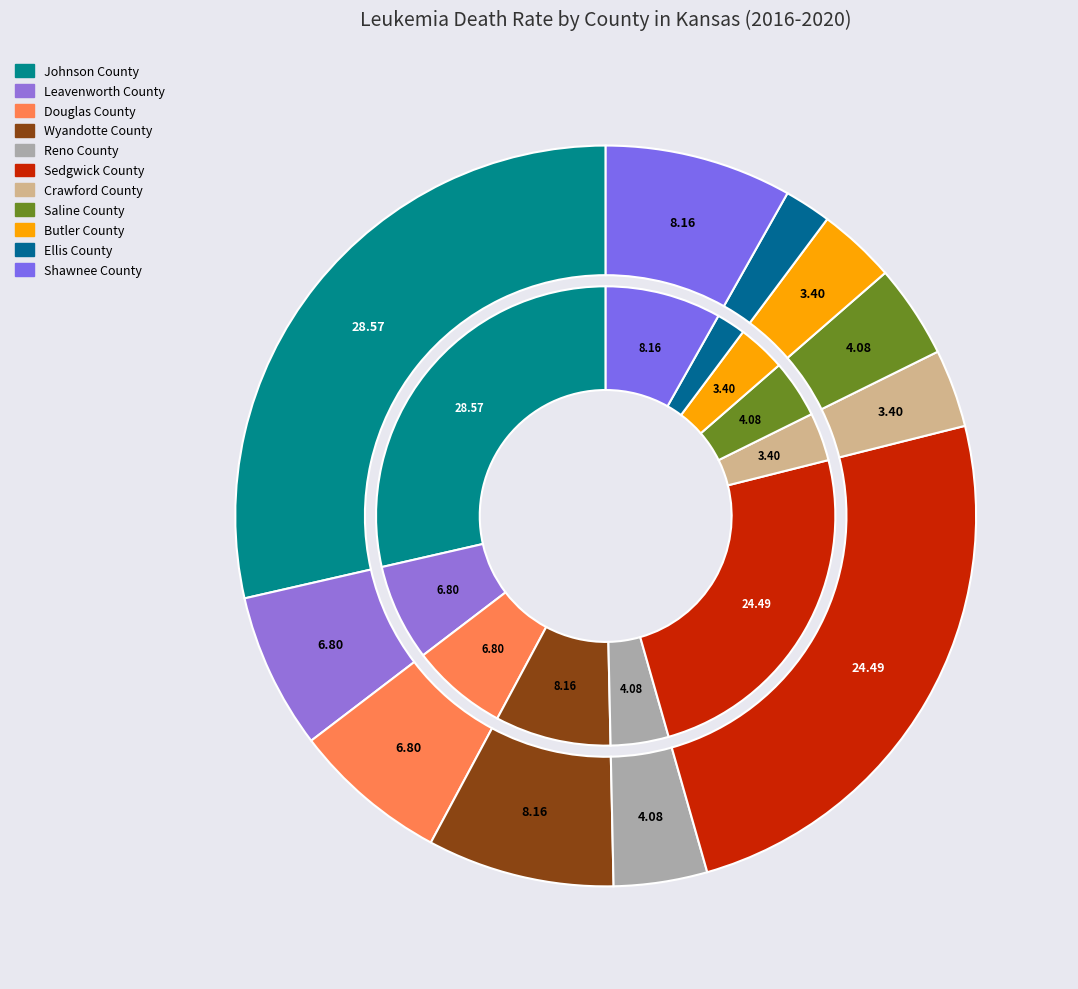

To the nearest percent, what is the combined percentage of Butler County and Leavenworth County?

10%